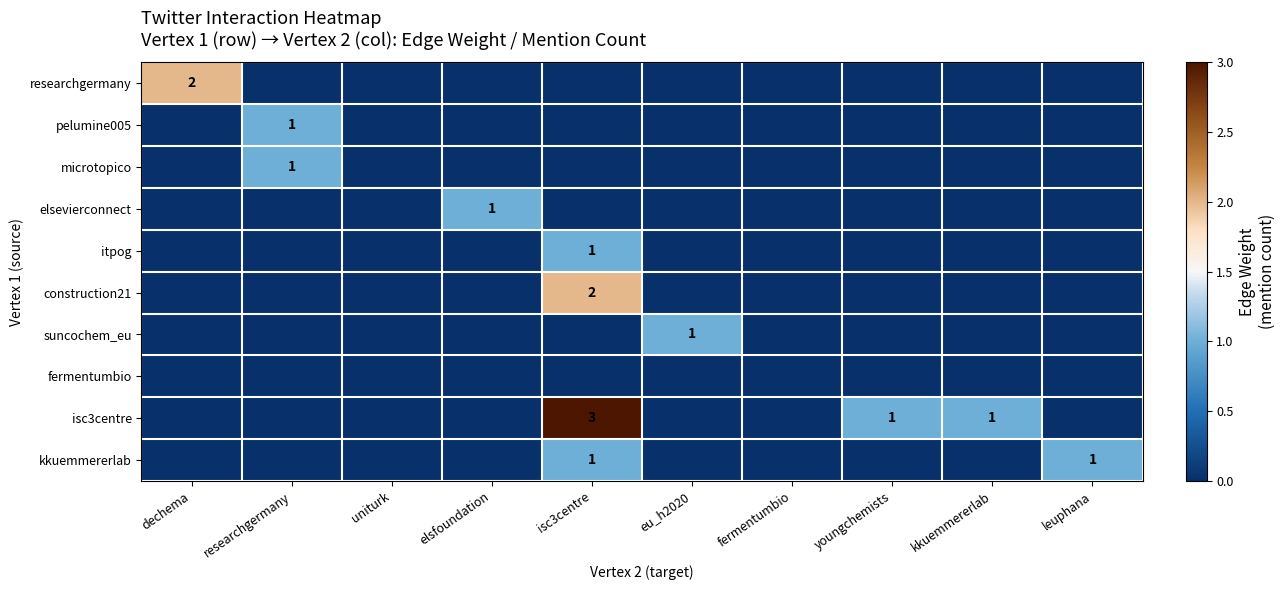

The microtopico series shows 1 at researchgermany. True or false?

True